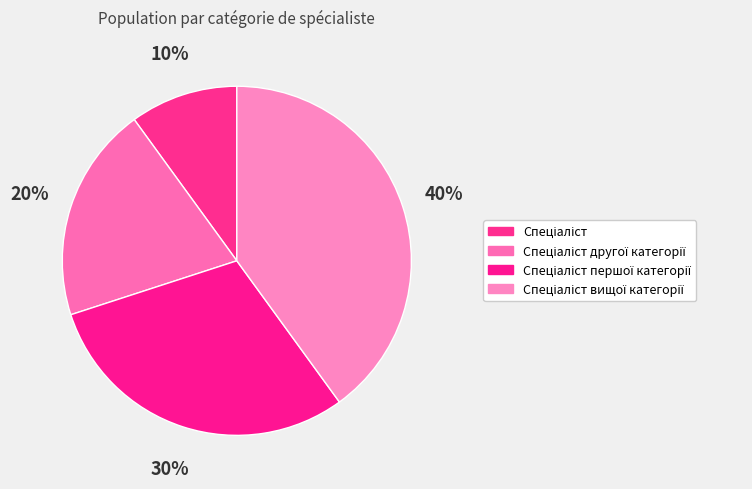

Count the number of slices in the pie.

4